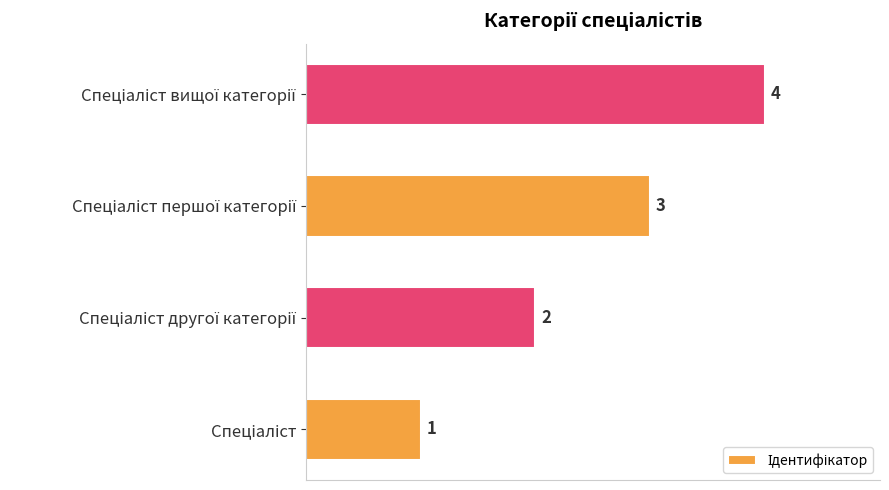

What is the sum of all values?

10